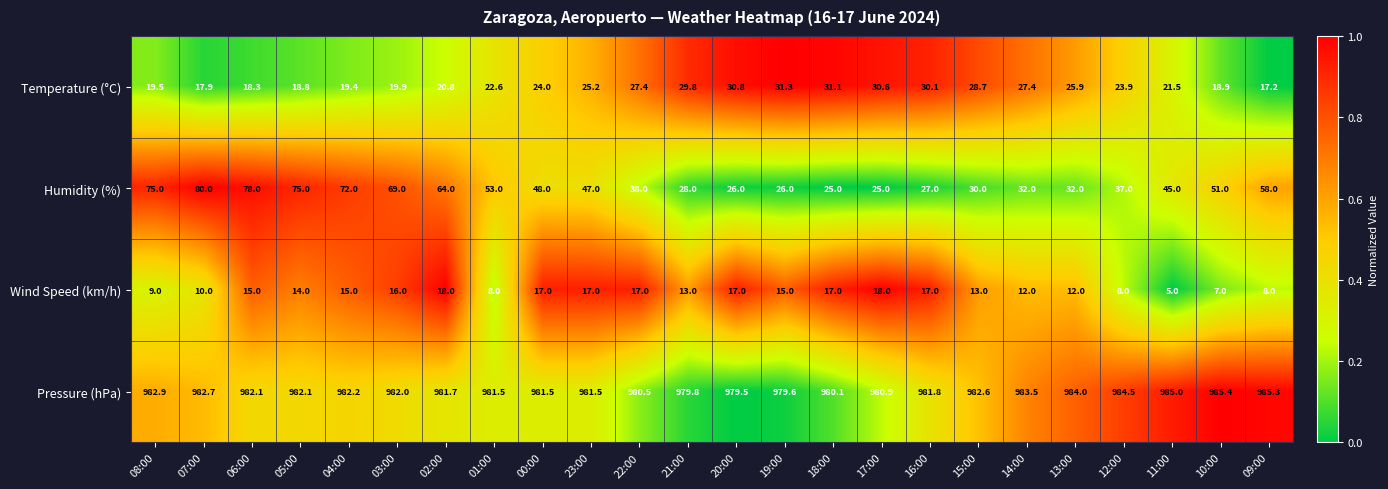

At how many categories does at least one series exceed 71?

24